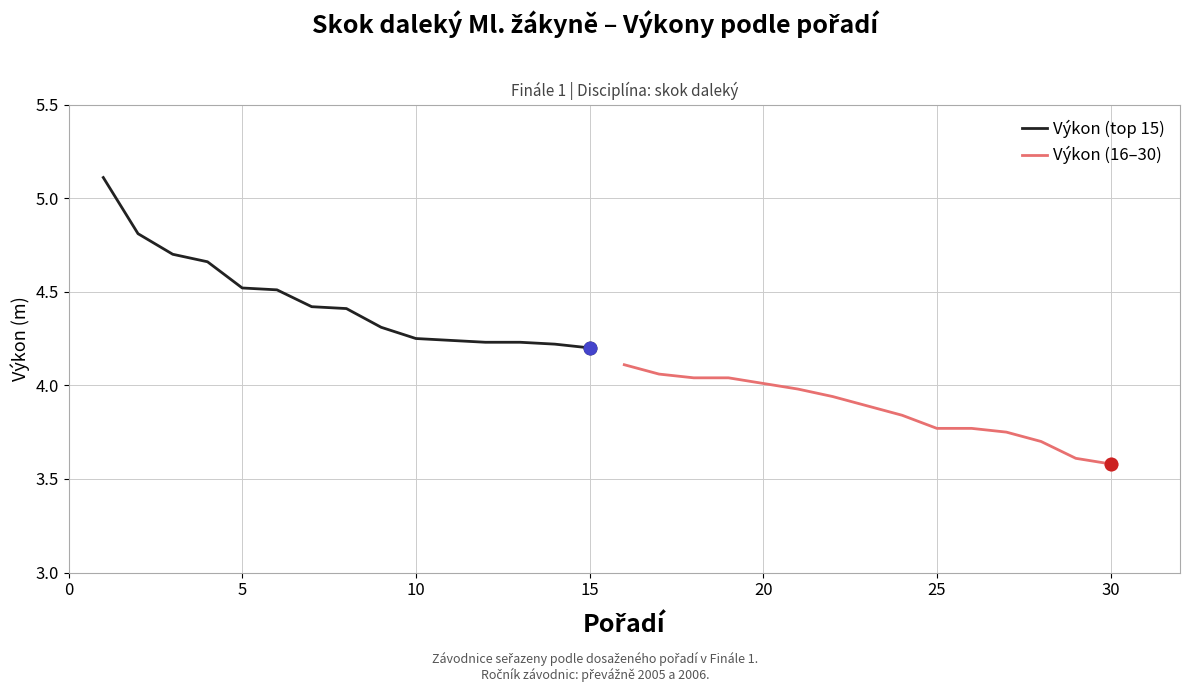

True or false: Výkon (16–30) and Výkon (top 15) cross at least once.

False